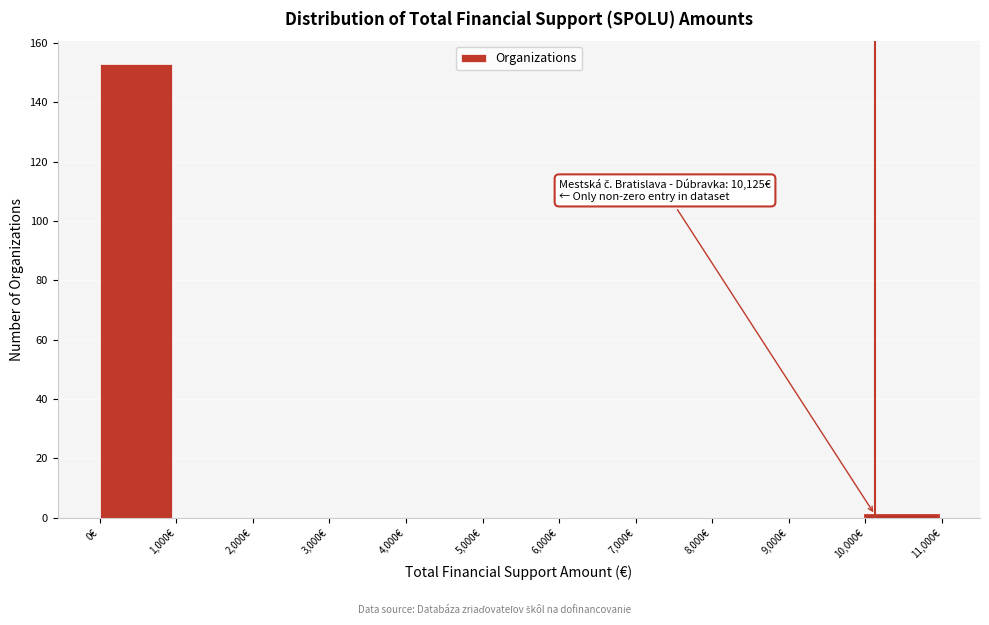

Which range on the x-axis has the tallest bar?

0 to 1000